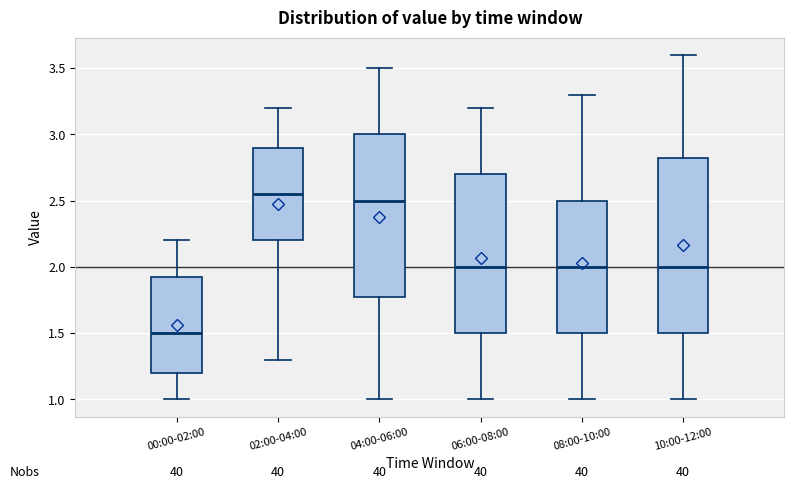

Reading left to right, read every box against the y-axis: the position of its median line, the range the box covers, and the ends of its whiskers. The values are not printed on the chart, so give them approximately, as read against the axis.

00:00-02:00: median 1.50, box 1.20 to 1.95, whiskers 1.00 to 2.20
02:00-04:00: median 2.55, box 2.20 to 2.90, whiskers 1.30 to 3.20
04:00-06:00: median 2.50, box 1.80 to 3.00, whiskers 1.00 to 3.50
06:00-08:00: median 2.00, box 1.50 to 2.70, whiskers 1.00 to 3.20
08:00-10:00: median 2.00, box 1.50 to 2.50, whiskers 1.00 to 3.30
10:00-12:00: median 2.00, box 1.50 to 2.85, whiskers 1.00 to 3.60